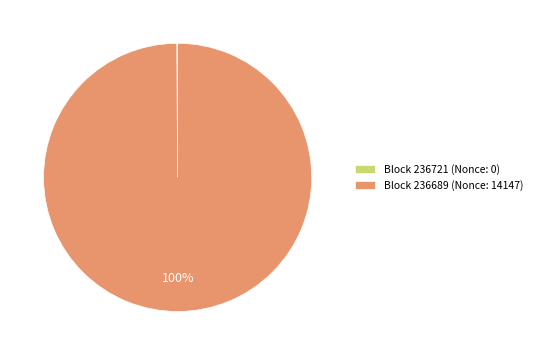

To the nearest percent, what is the difference between the largest and smallest slice percentages?

100%